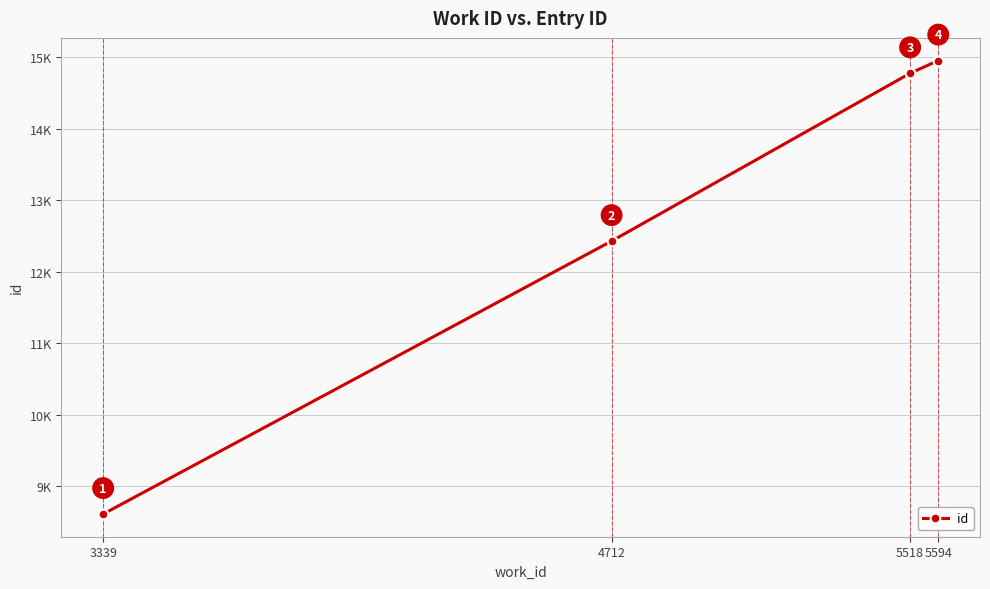

Reading right to left, list all the values displayed in this chart.

5594=14956	5518=14778	4712=12430	3339=8610